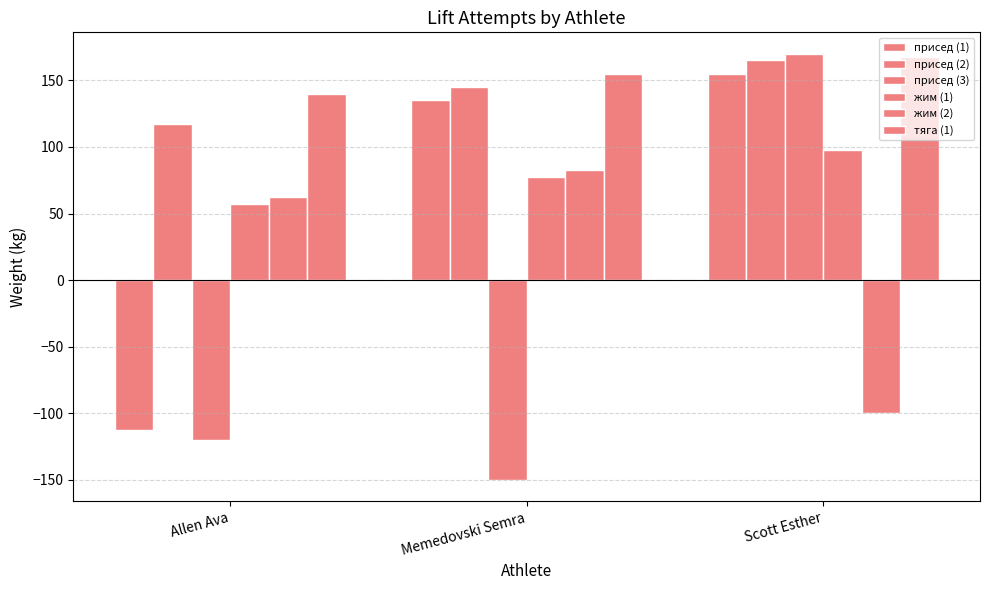

What is the total value across all series at Memedovski Semra?

445.0